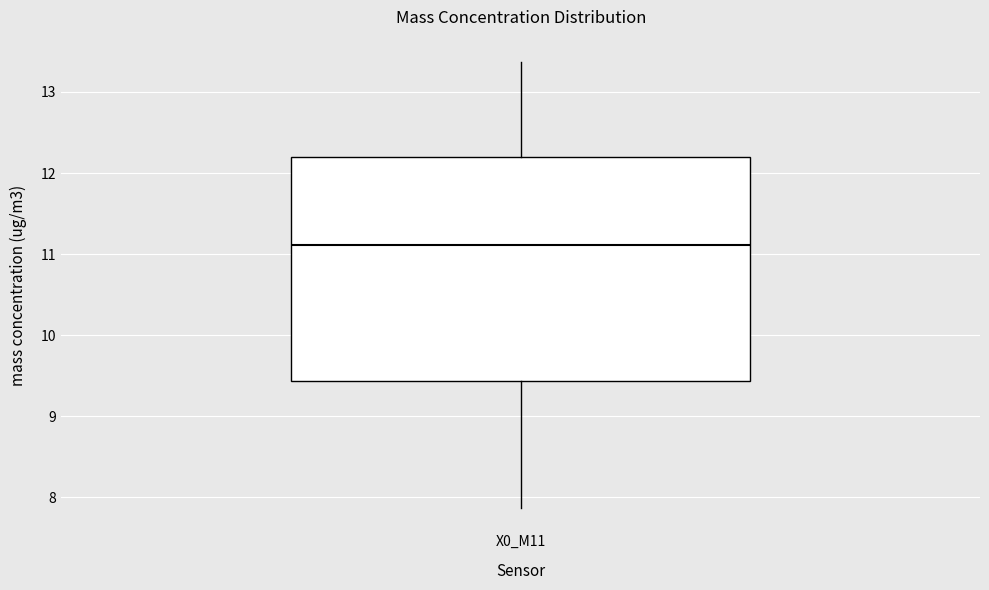

Where is the upper edge of the box for X0_M11 on the y-axis? The values are not printed on the chart, so give them approximately, as read against the axis.

12.2